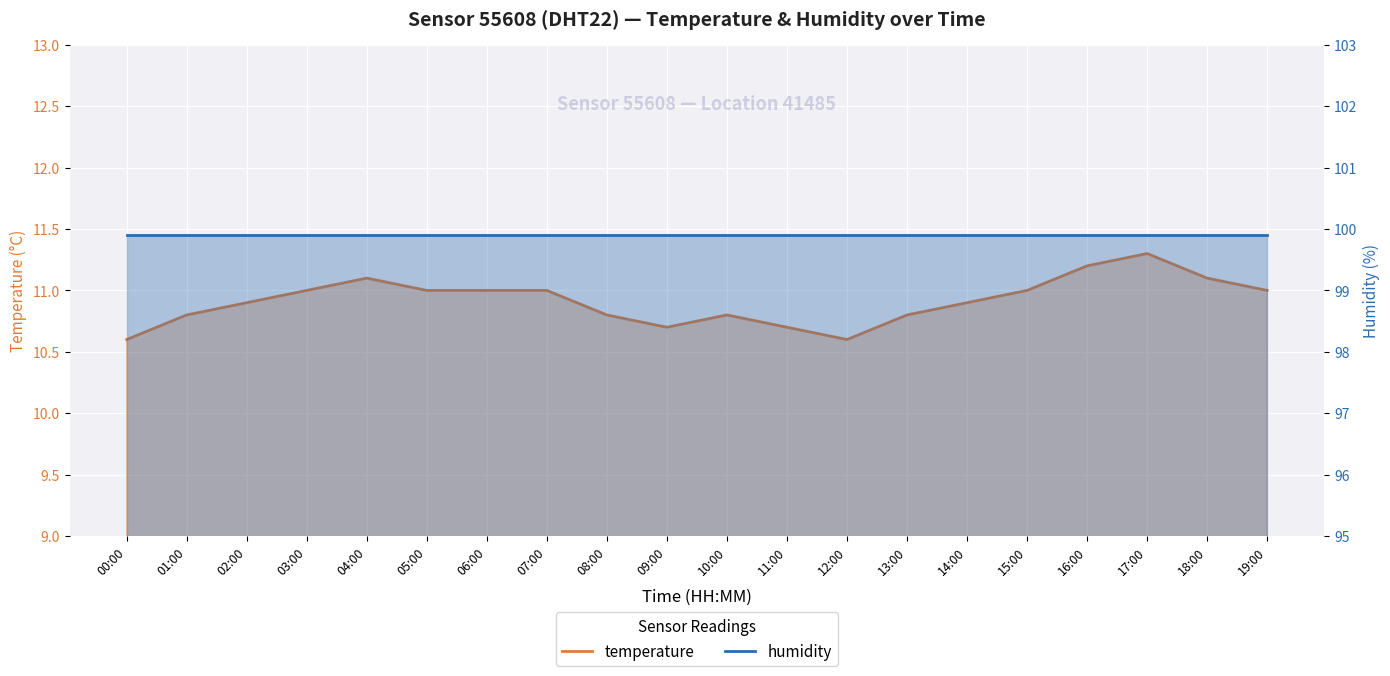

Which series changed the most between 00:00 and 04:00?

temperature